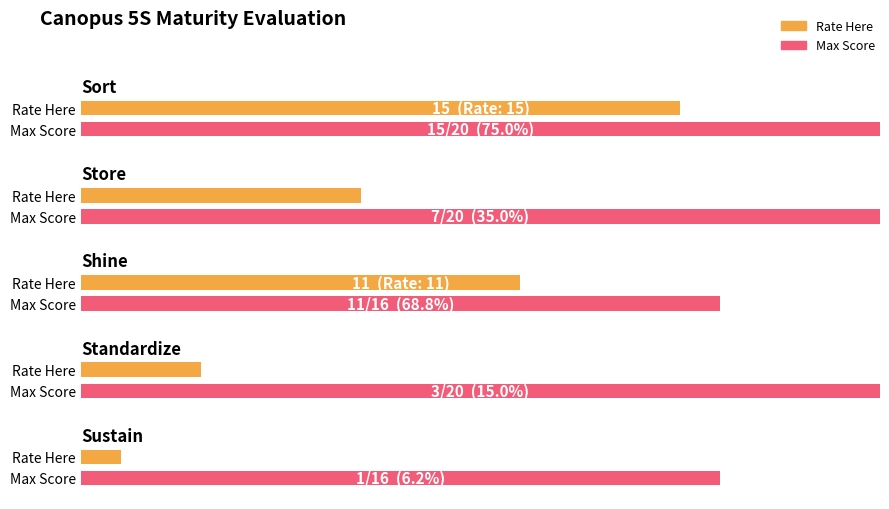

Rank the series by their maximum value, from lowest to highest.

Rate Here, Max Score